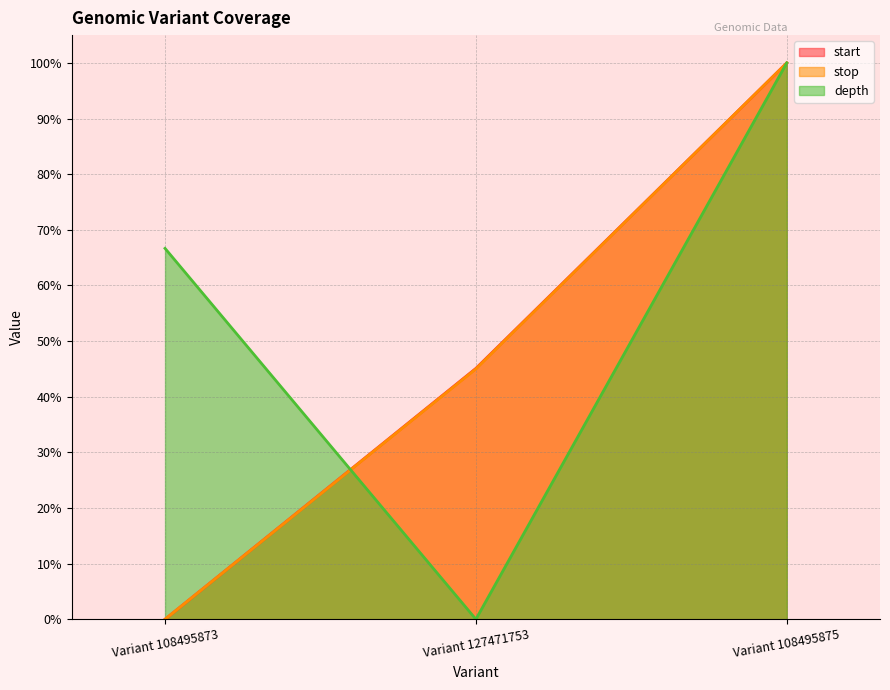

List the series in order of their peak value, lowest first.

start, stop, depth